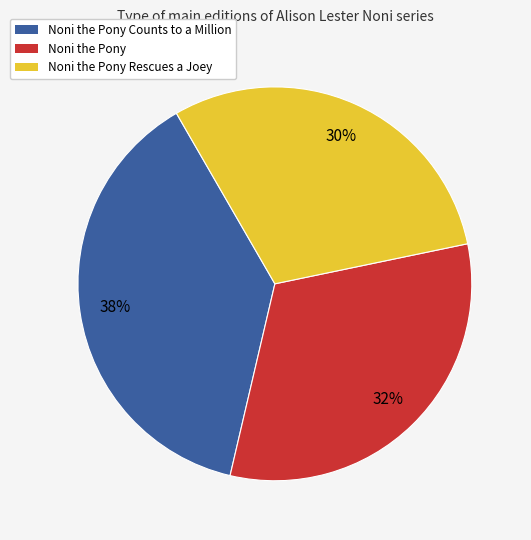

Count the number of slices in the pie.

3